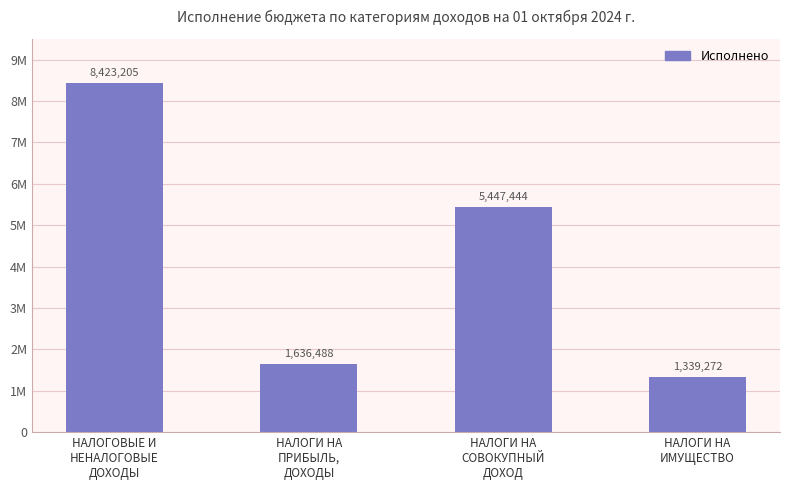

Rank the categories by value from lowest to highest.

НАЛОГИ НА
ИМУЩЕСТВО, НАЛОГИ НА
ПРИБЫЛЬ,
ДОХОДЫ, НАЛОГИ НА
СОВОКУПНЫЙ
ДОХОД, НАЛОГОВЫЕ И
НЕНАЛОГОВЫЕ
ДОХОДЫ